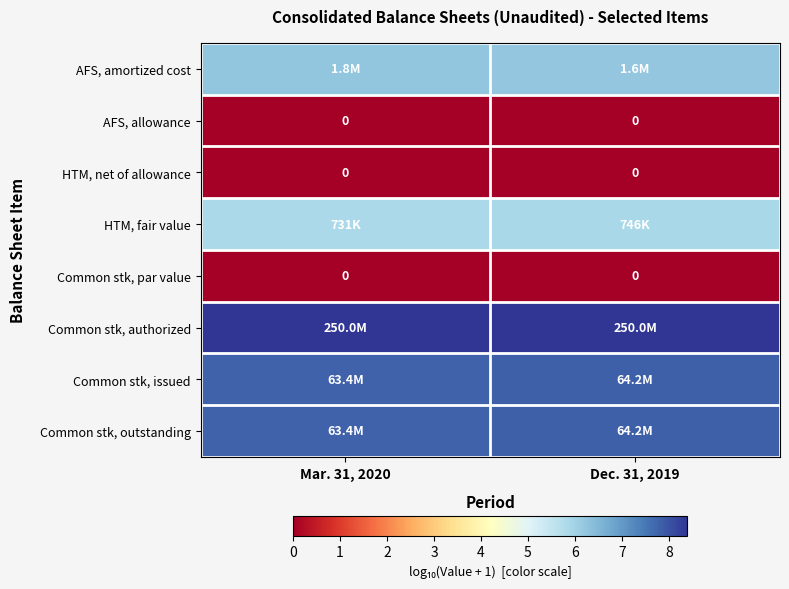

How many data points does each series have?

2